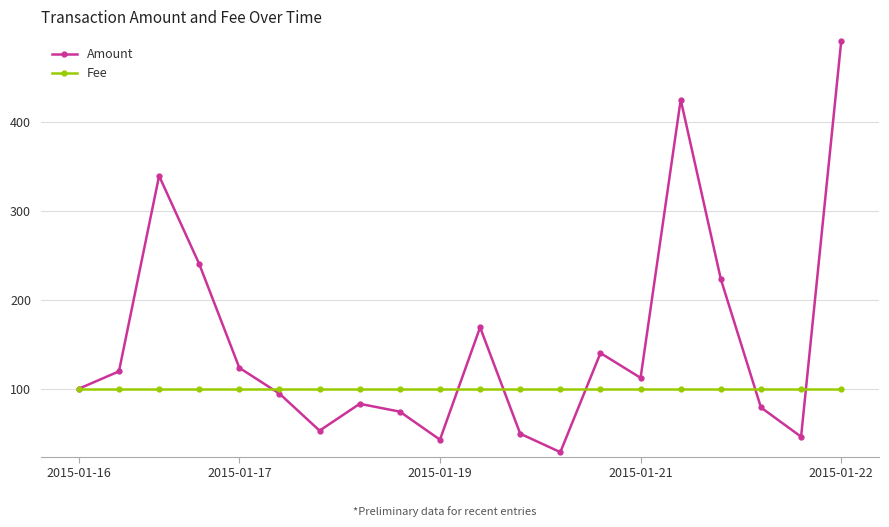

Reading left to right, list all the values displayed in this chart.

Amount: 100.0	119.5	339.6	240.5	123.5	94.4	52.8	83.0	74.2	42.6	169.1	49.3	28.6	140.1	112.2	425.4	223.3	78.8	45.9	491.1
Fee: 100.0	100.0	100.0	100.0	100.0	100.0	100.0	100.0	100.0	100.0	100.0	100.0	100.0	100.0	100.0	100.0	100.0	100.0	100.0	100.0